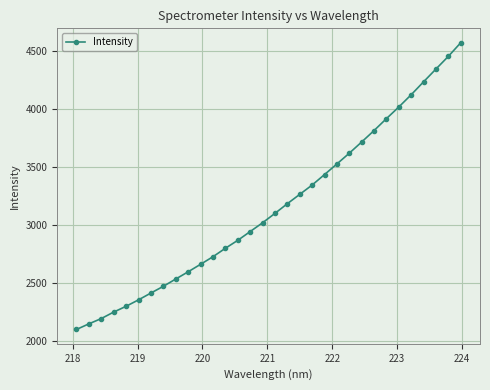

What is the sum of all values?

100953.7